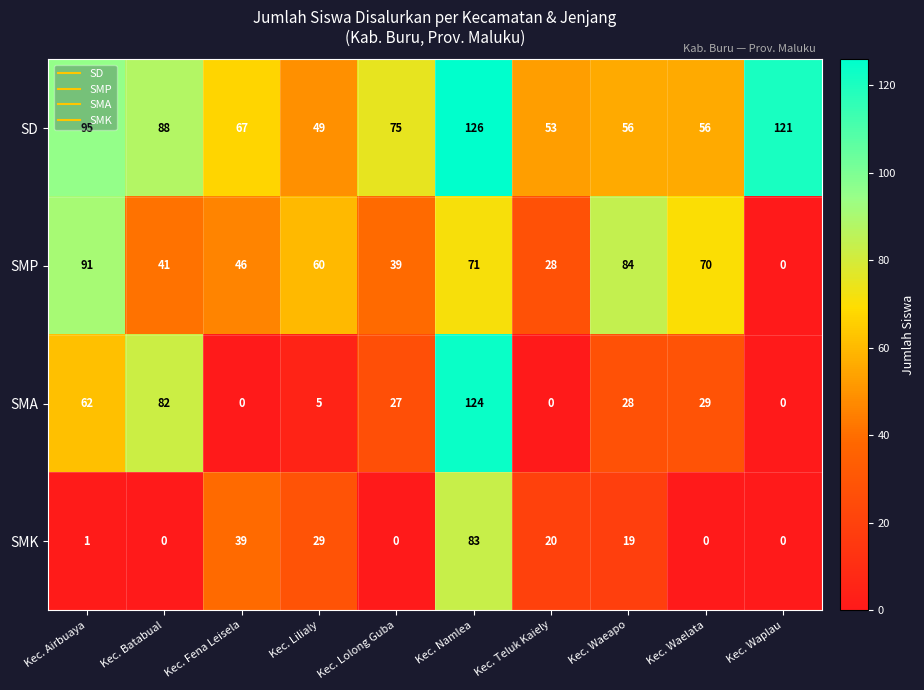

At Kec. Lolong Guba, list the series in order from smallest to largest.

SMK, SMA, SMP, SD